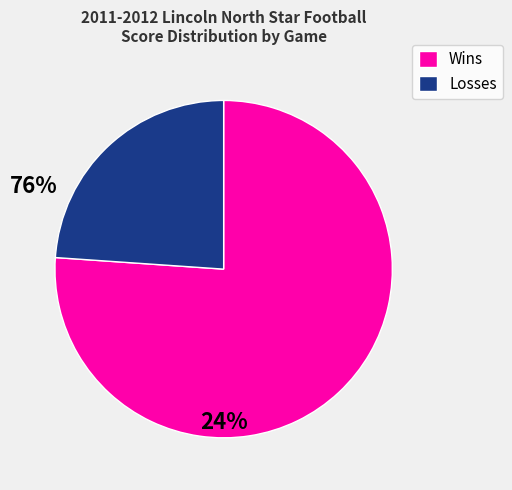

Is there a majority slice in this chart?

Yes